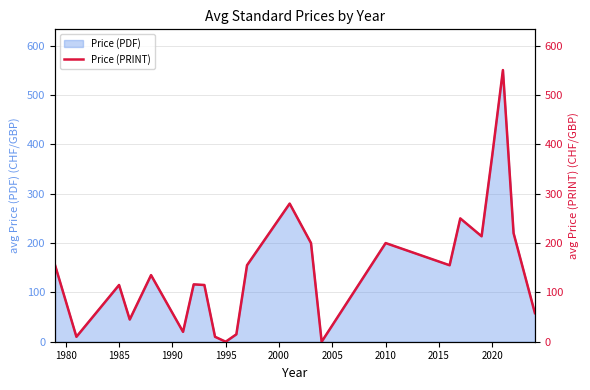

True or false: there are more than 2 points higher than both neighbors.

True